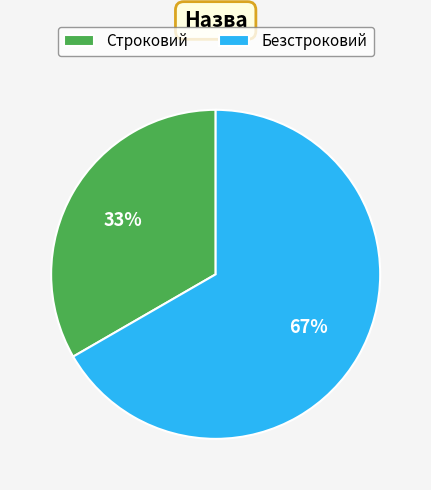

Which slice is the largest?

Безстроковий